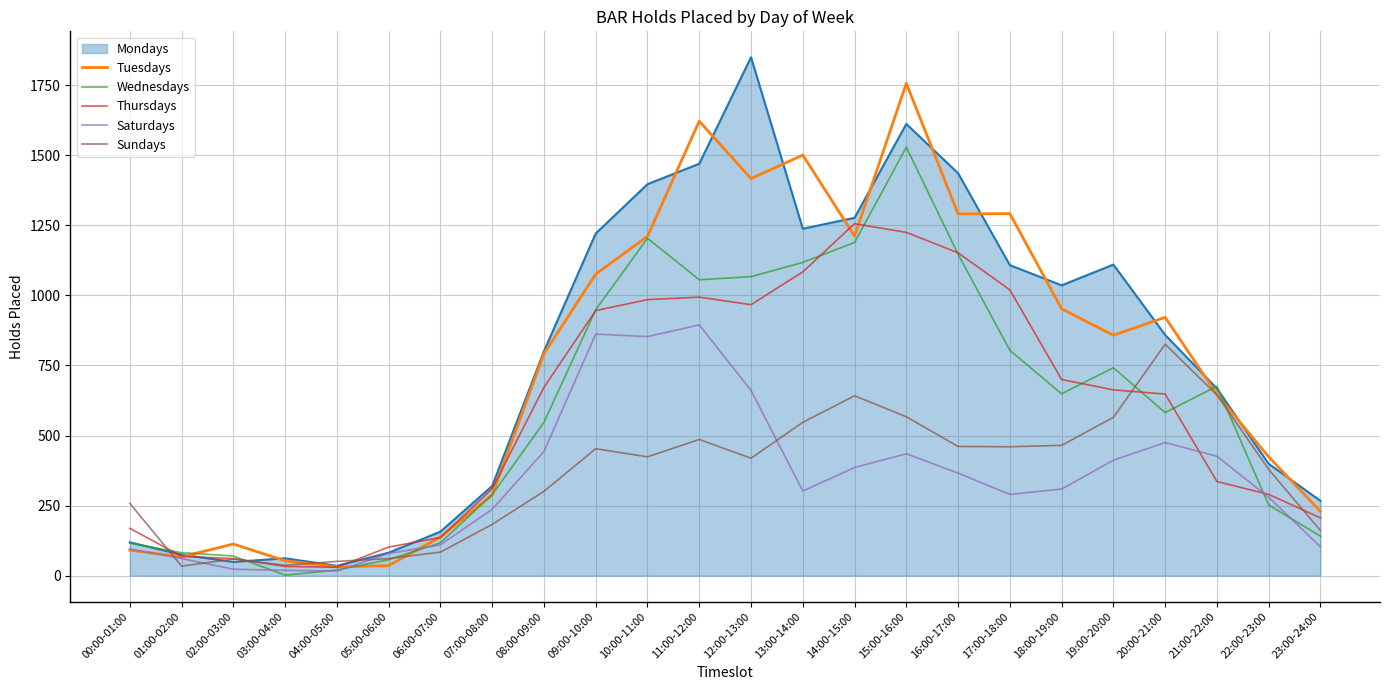

Between 02:00-03:00 and 10:00-11:00, which series saw the biggest shift?

Mondays